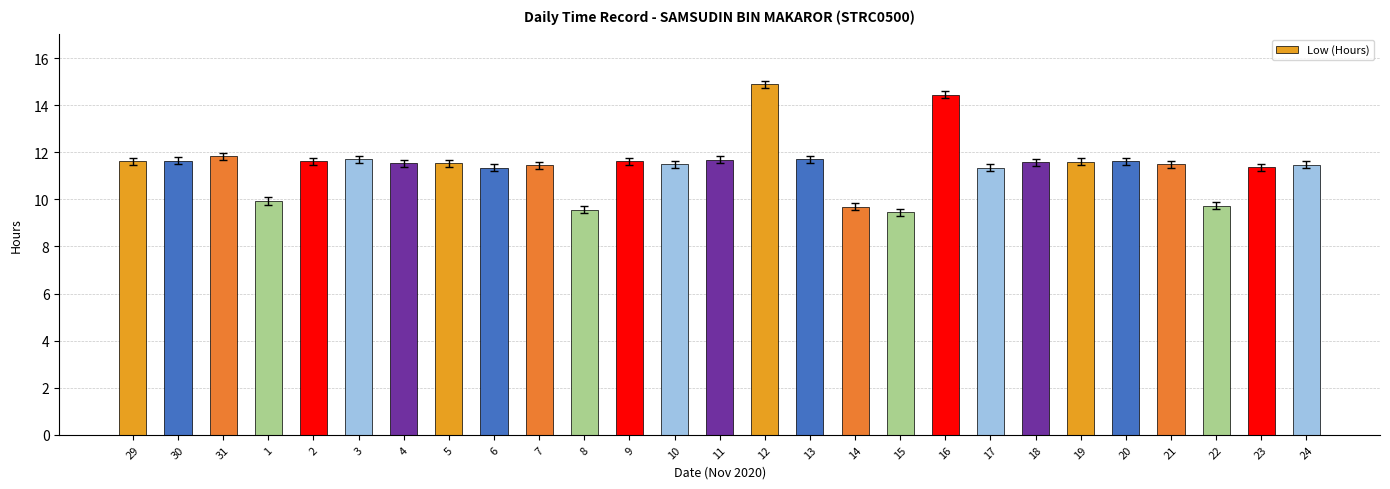

What is the change in value from 30 to 1?

-1.7